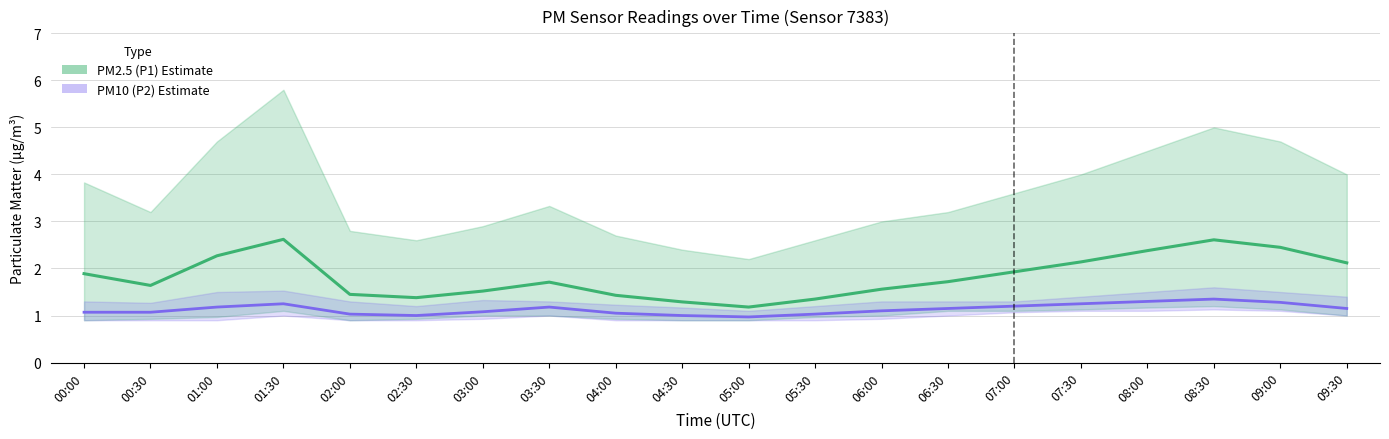

True or false: PM2.5 (P1) and PM10 (P2) cross at least once.

False